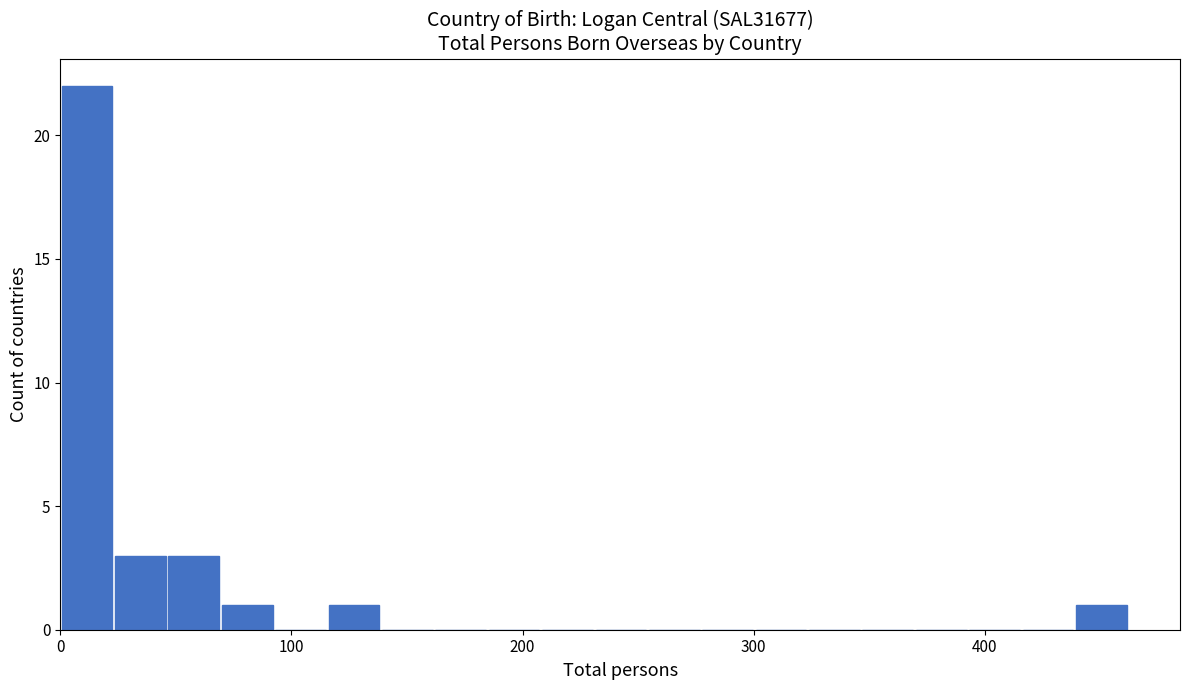

Read against the x-axis, roughly where is the centre of the tallest bar?

10